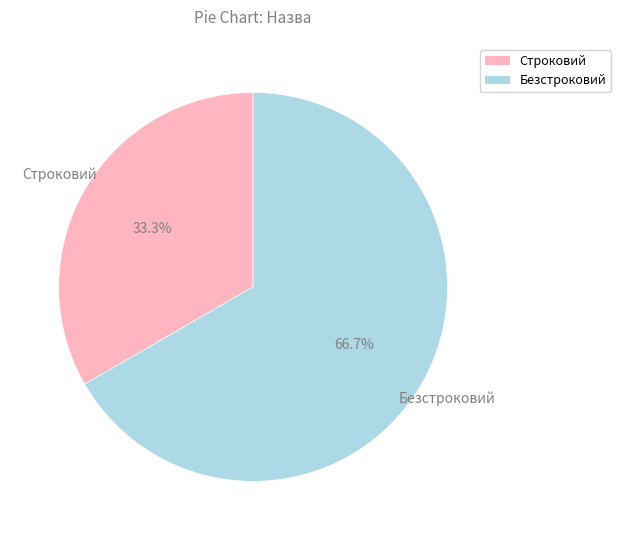

Does any single category account for the majority?

Yes